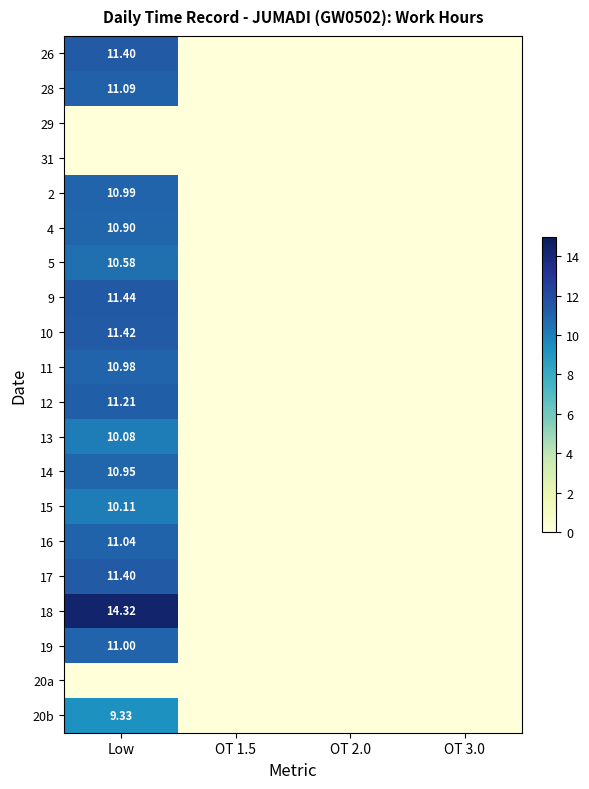

The value of 17 at OT 3.0 is 0.0. True or false?

True